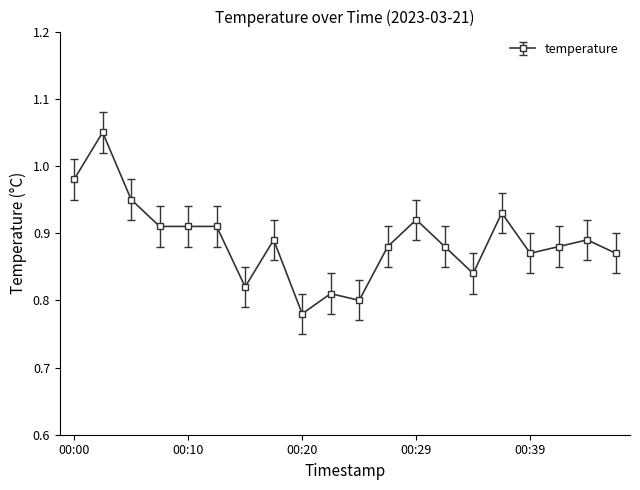

What is the sum of all values?

17.8